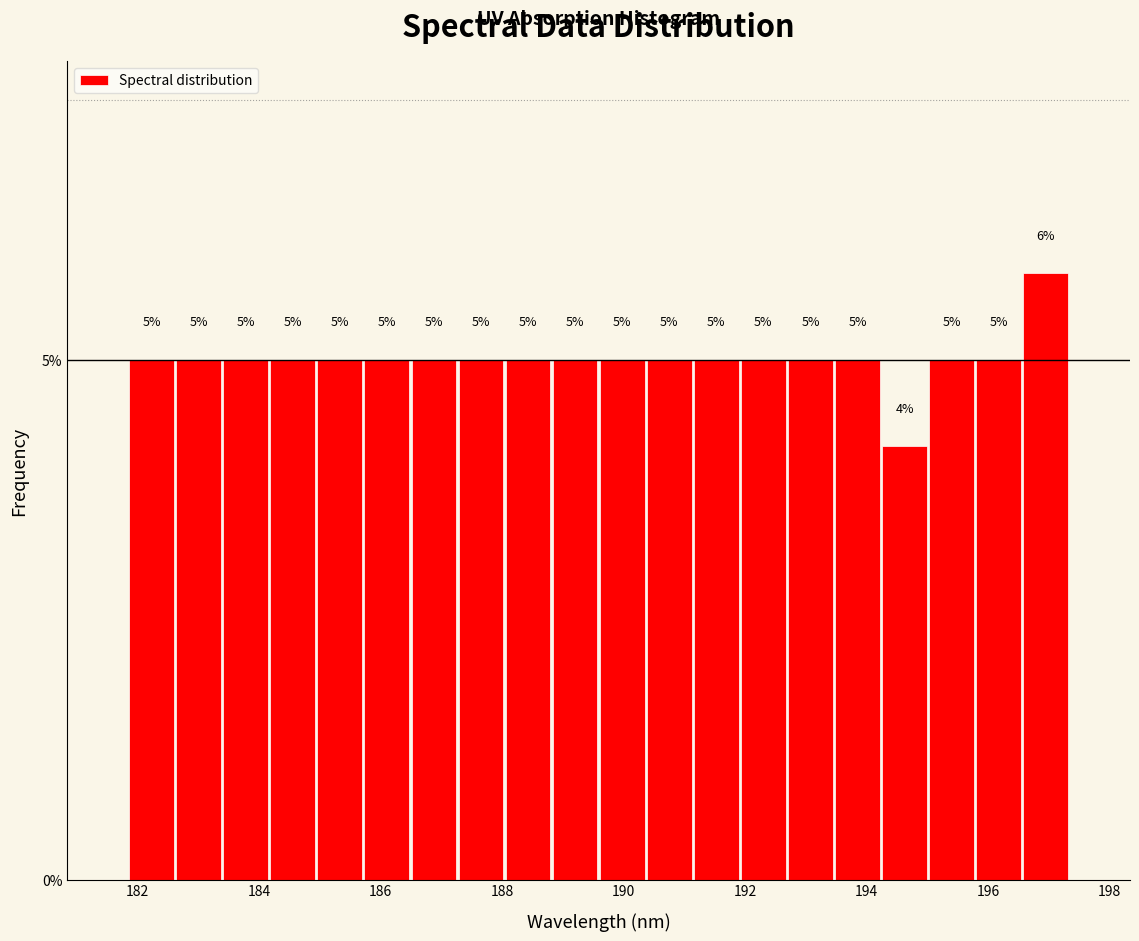

Around what value on the x-axis is the tallest bar? Give the approximate position of its centre, as read against the axis.

197.0